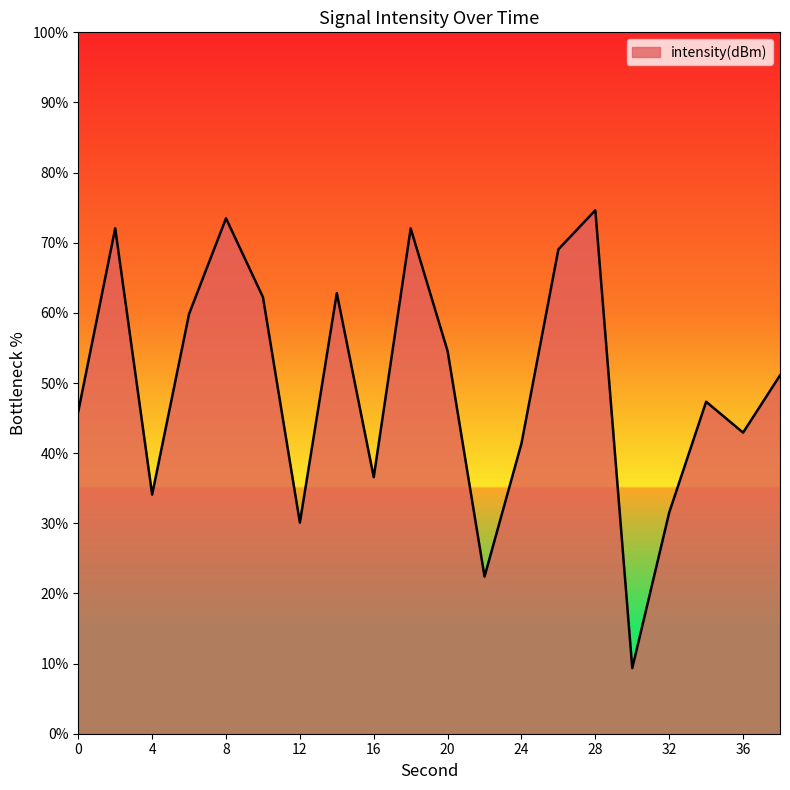

True or false: the data has more than 0 interior local peaks.

True